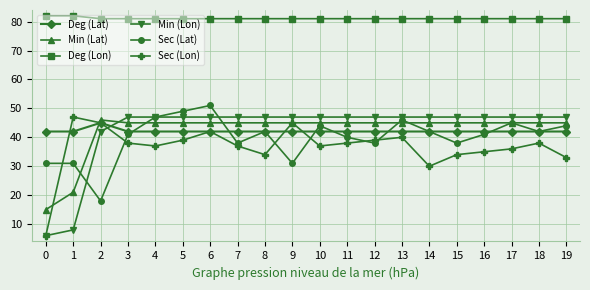

True or false: Deg (Lat) and Deg (Lon) intersect in this chart.

False